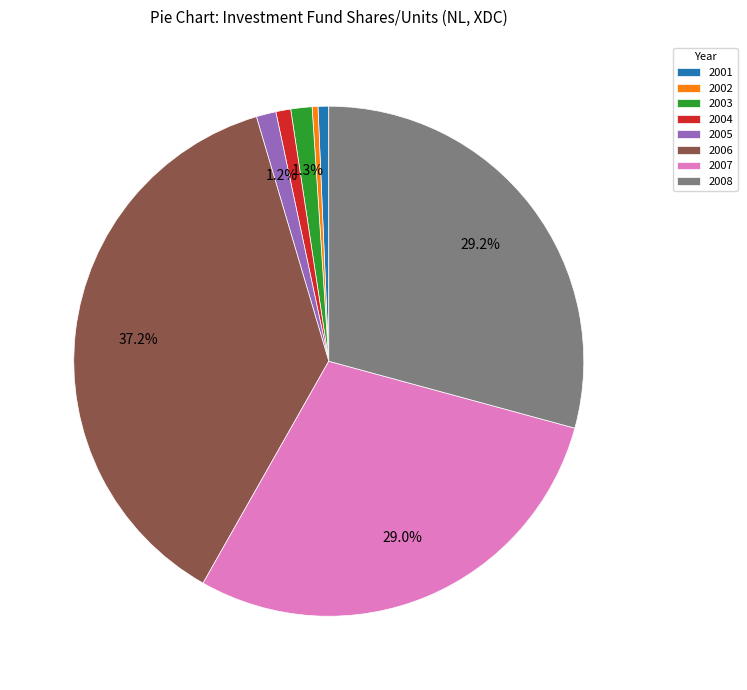

What percentage is NOT represented by 2007?

71.0%